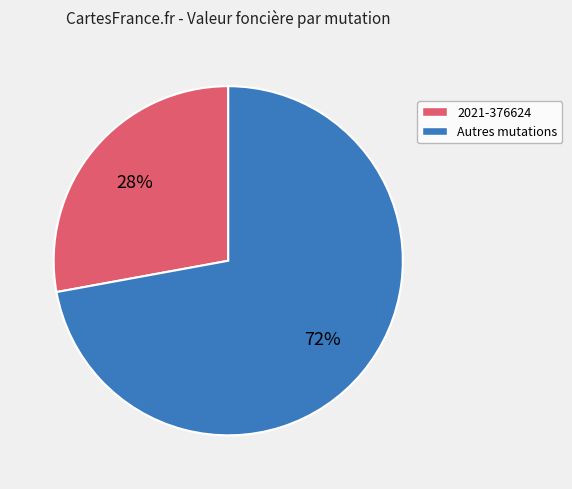

Is there a majority slice in this chart?

Yes